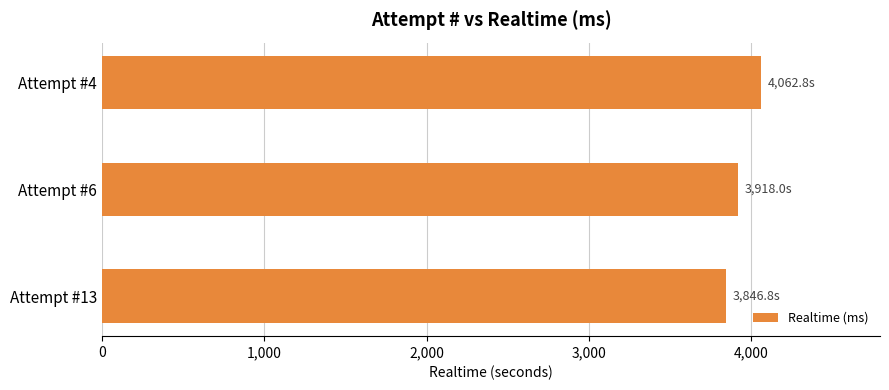

How many data points are less than 3918?

1